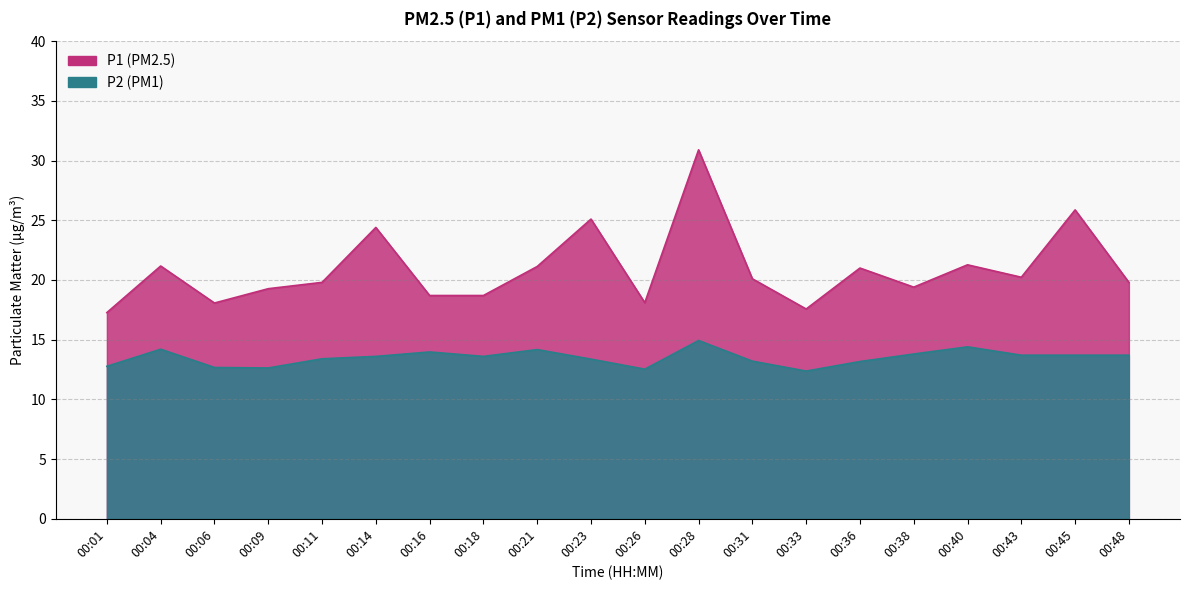

What is the value of the P2 point at the 1st from the left?

12.8